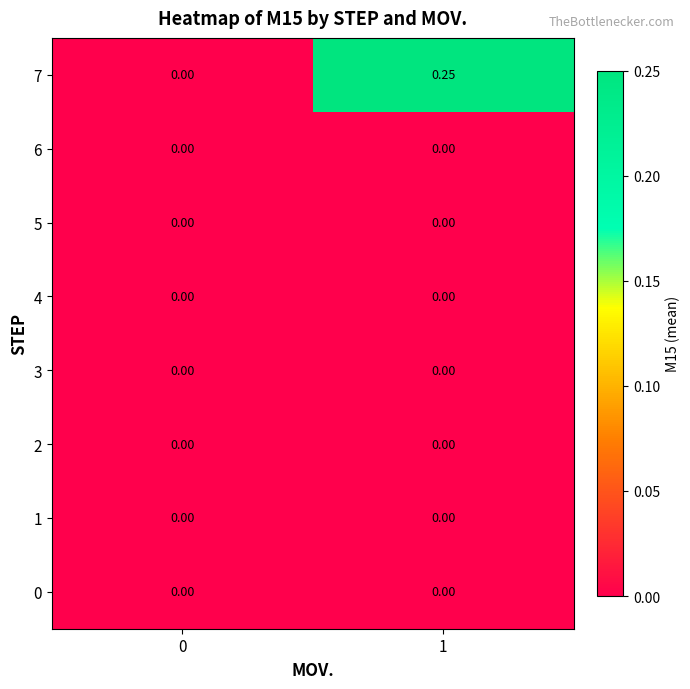

Reading left to right, what are all the values shown in this chart?

0: 0=0.0	1=0.0
1: 0=0.0	1=0.0
2: 0=0.0	1=0.0
3: 0=0.0	1=0.0
4: 0=0.0	1=0.0
5: 0=0.0	1=0.0
6: 0=0.0	1=0.0
7: 0=0.0	1=0.2